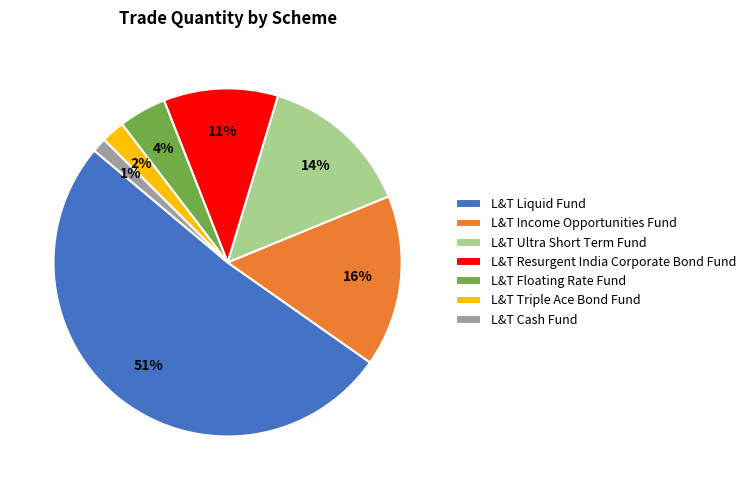

What is the largest slice in the pie chart?

L&T Liquid Fund